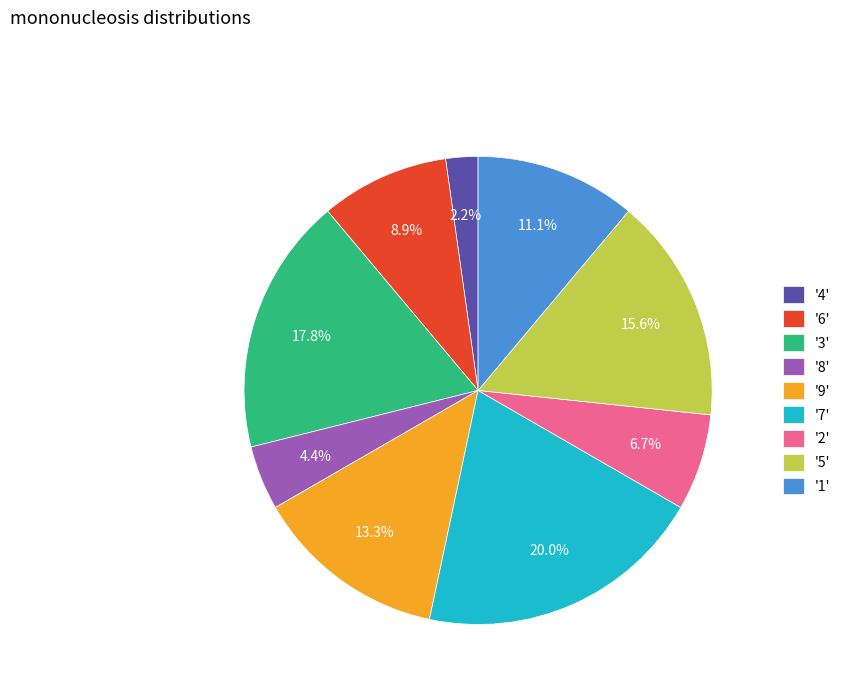

Which category has the biggest portion of the pie?

'7'